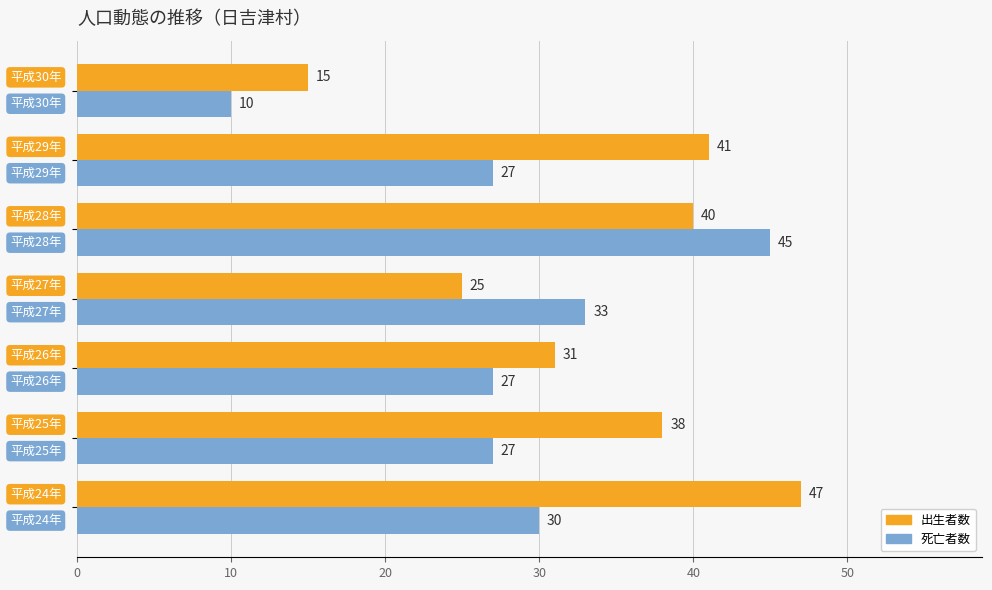

What is the average value of the 出生者数 series?

34